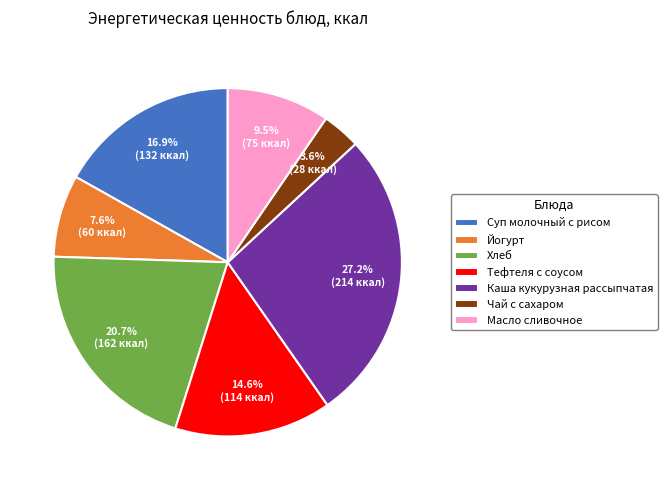

What is the smallest slice in the pie chart?

Чай с сахаром